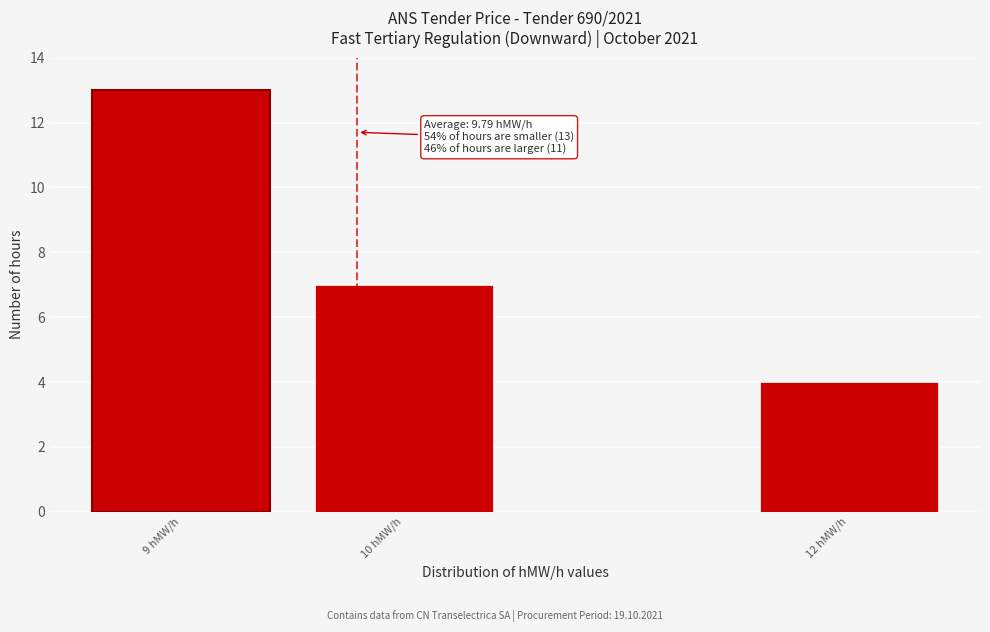

Reading right to left, what are all the values shown in this chart?

4	7	13